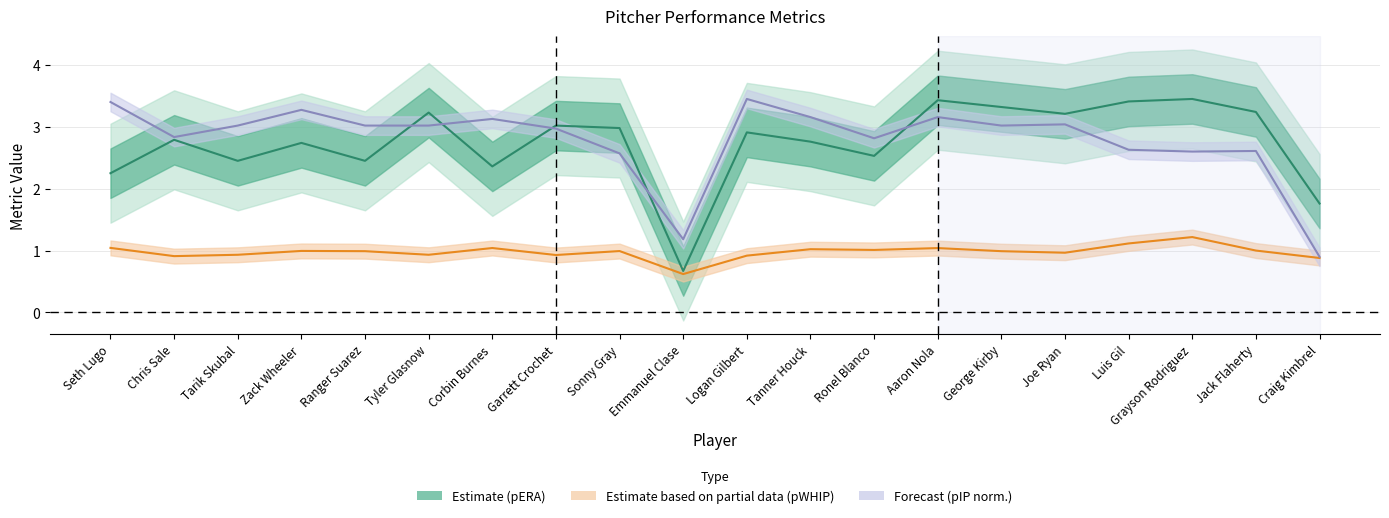

What is the sum of the Estimate (pERA) values at George Kirby and Grayson Rodriguez?

6.8